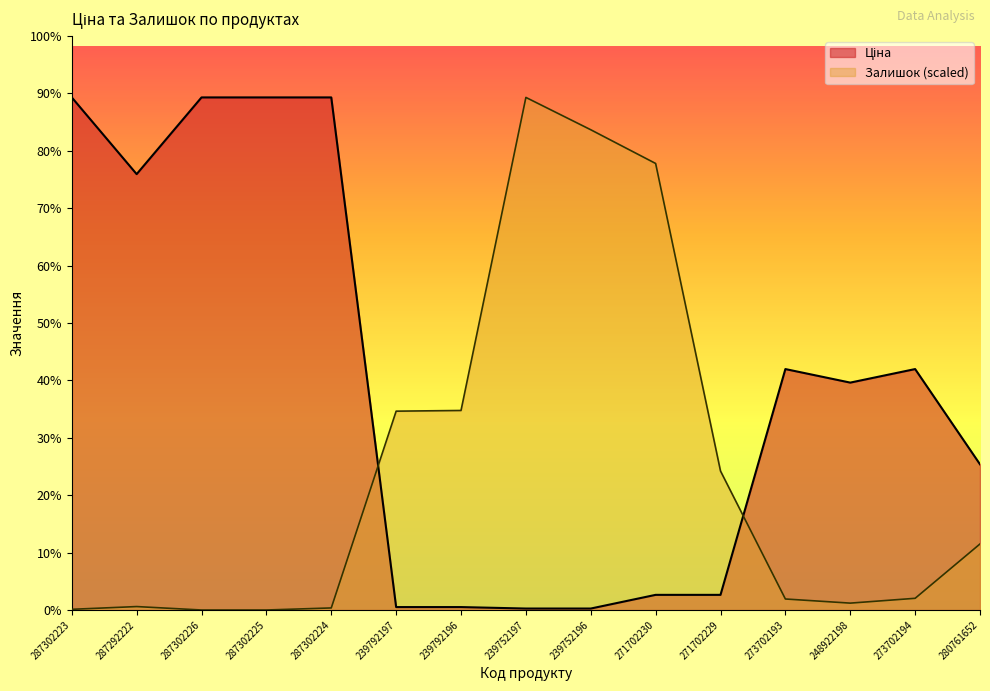

What are all the series names shown in the legend?

Ціна, Залишок